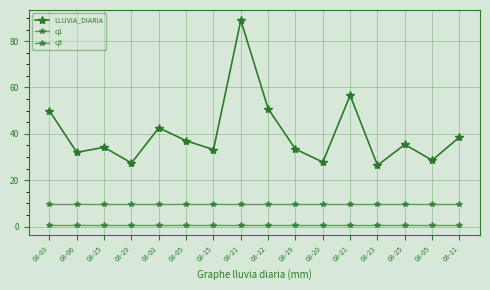

True or false: q1 has a value of 0.8 at 08-19.

False